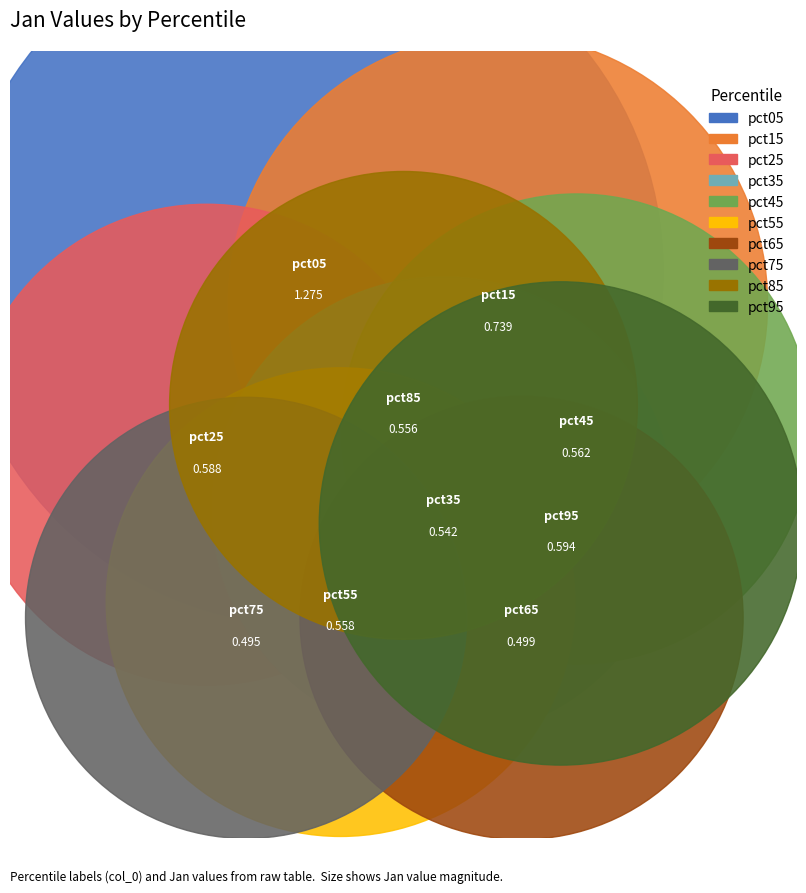

Between pct15 and pct95, which is larger?

pct15